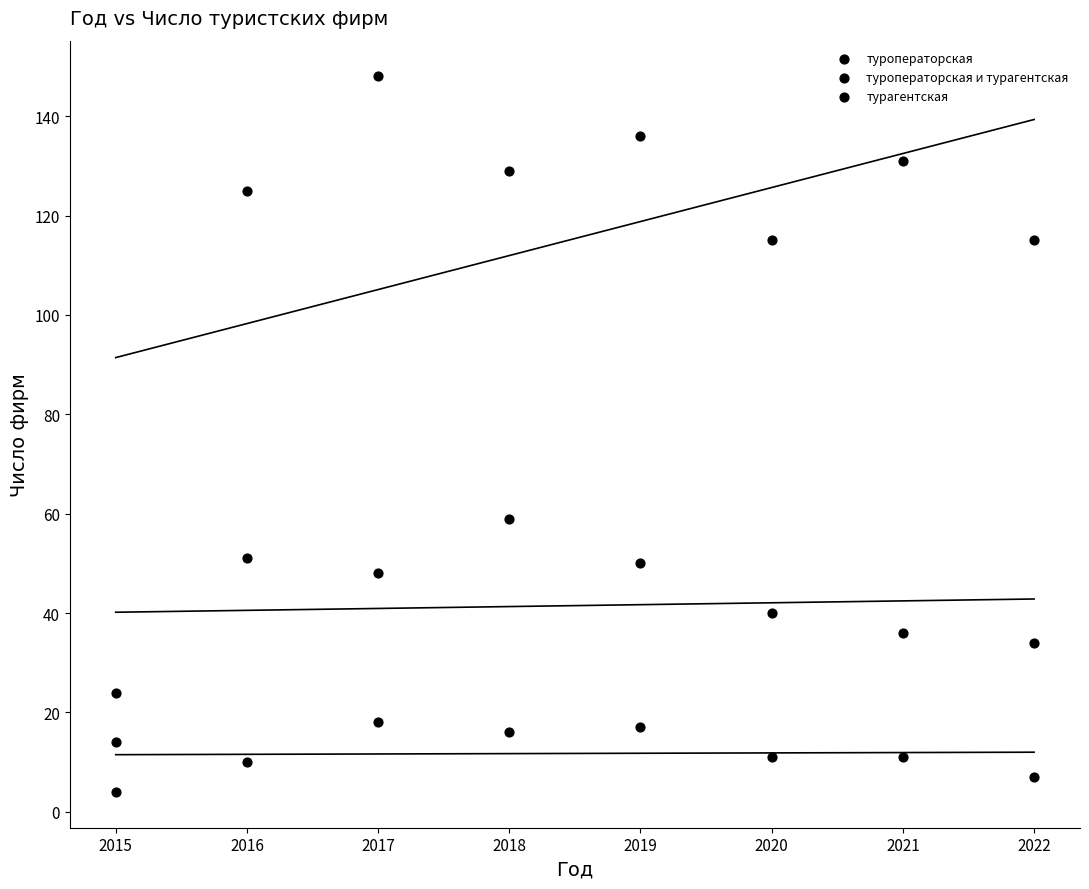

Count the number of points in this scatter plot.

24